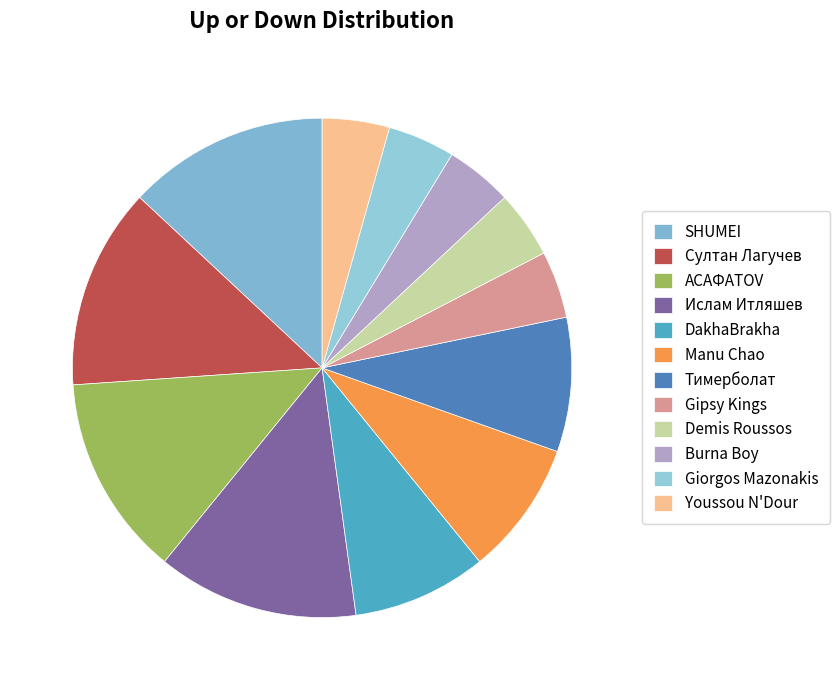

Count the number of slices in the pie.

12